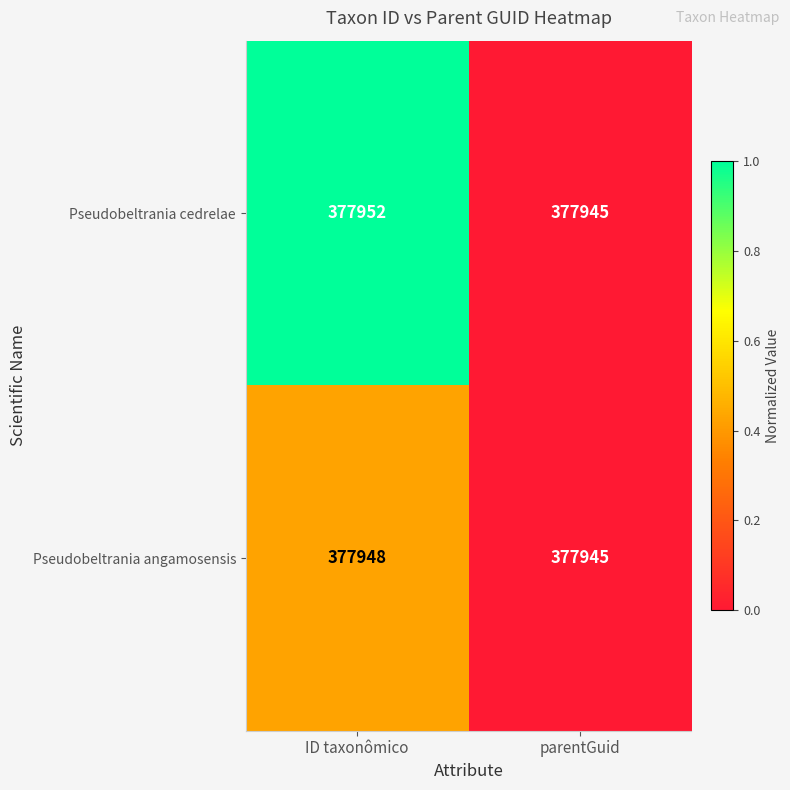

Which category has the lowest value in the Pseudobeltrania cedrelae series?

parentGuid